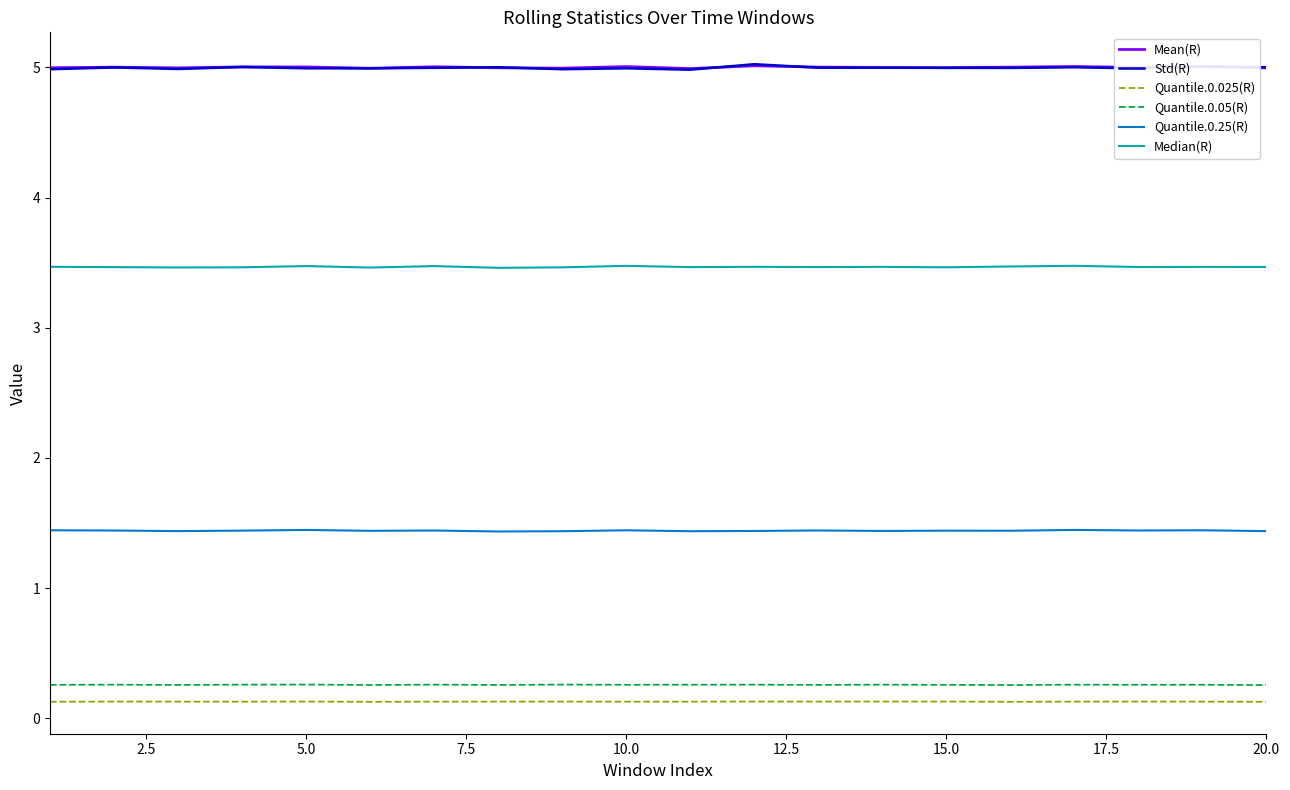

True or false: Std(R) and Quantile.0.05(R) cross at least once.

False